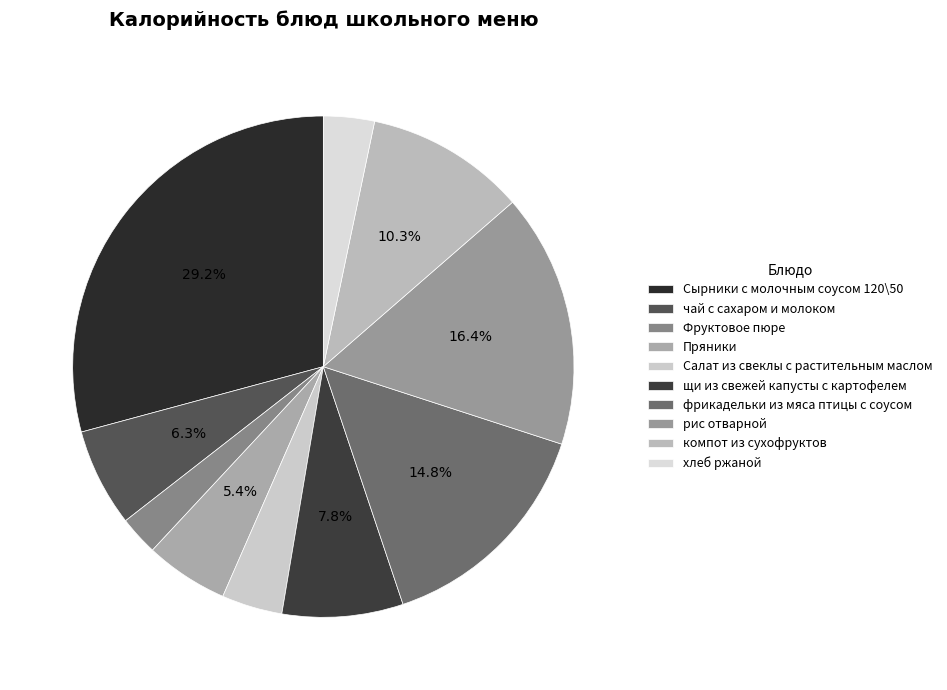

Count the number of slices in the pie.

10